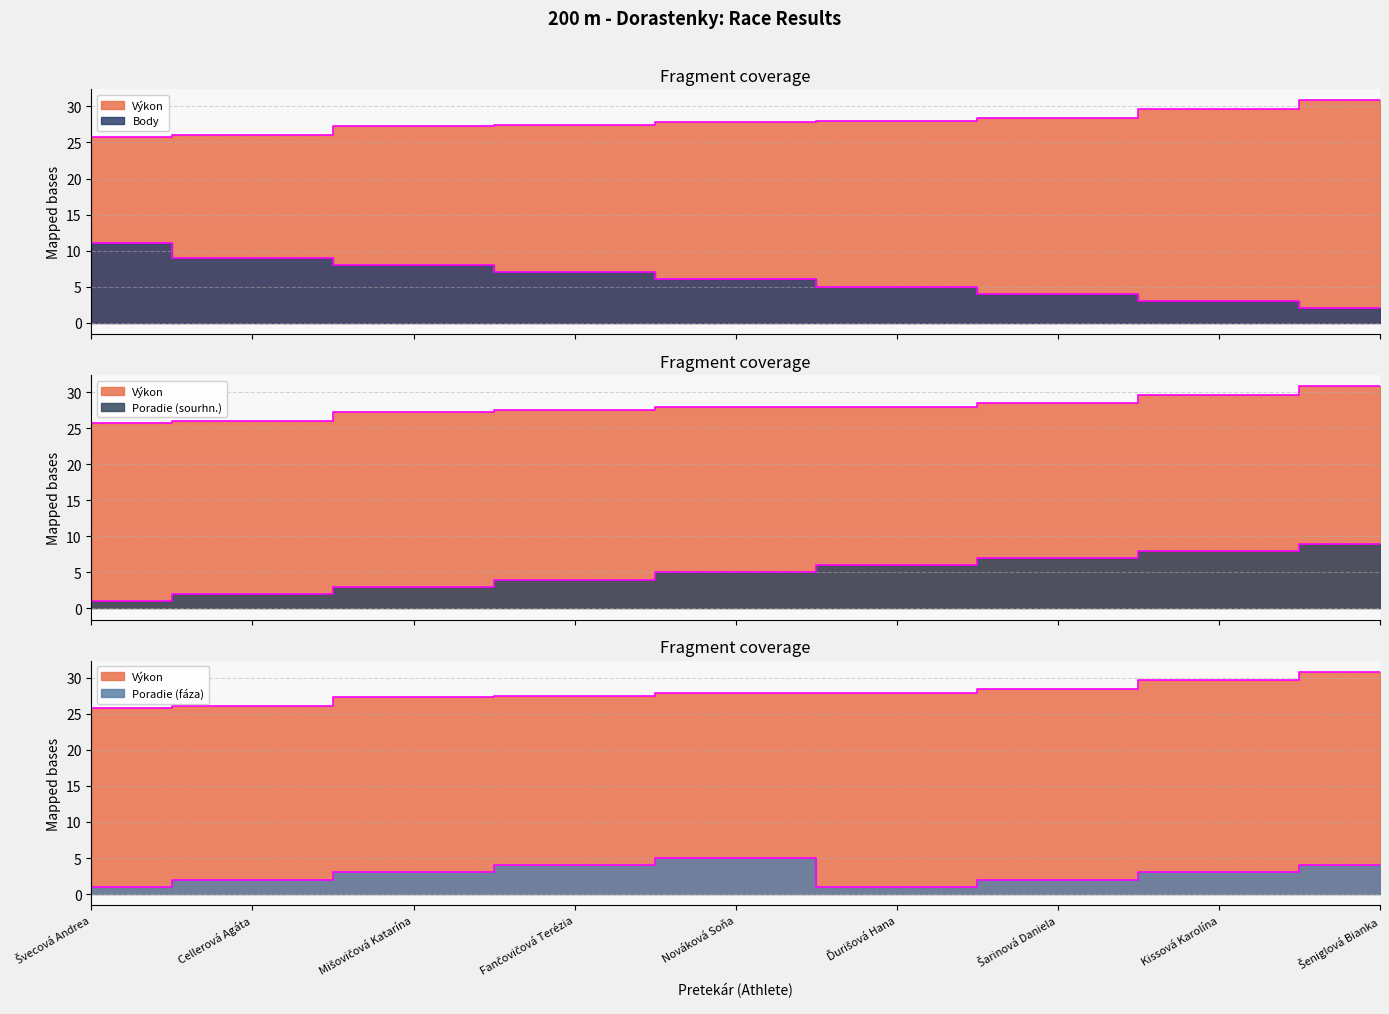

Which series has the largest total across all categories?

Výkon